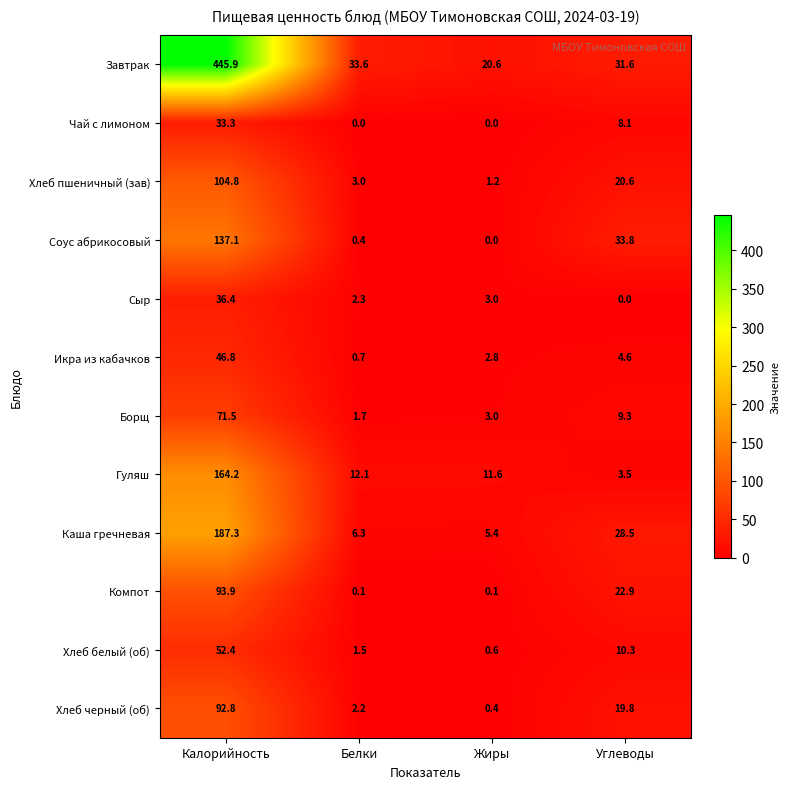

Read the Завтрак value at Белки.

33.6